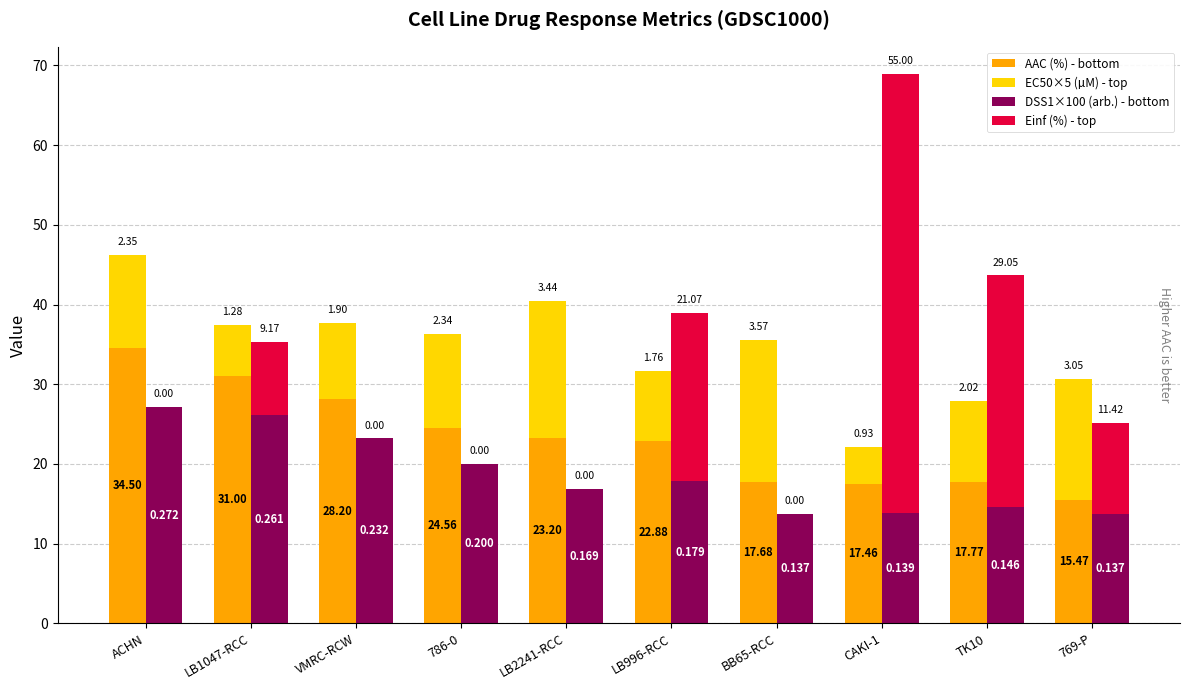

How many groups of bars are there?

10